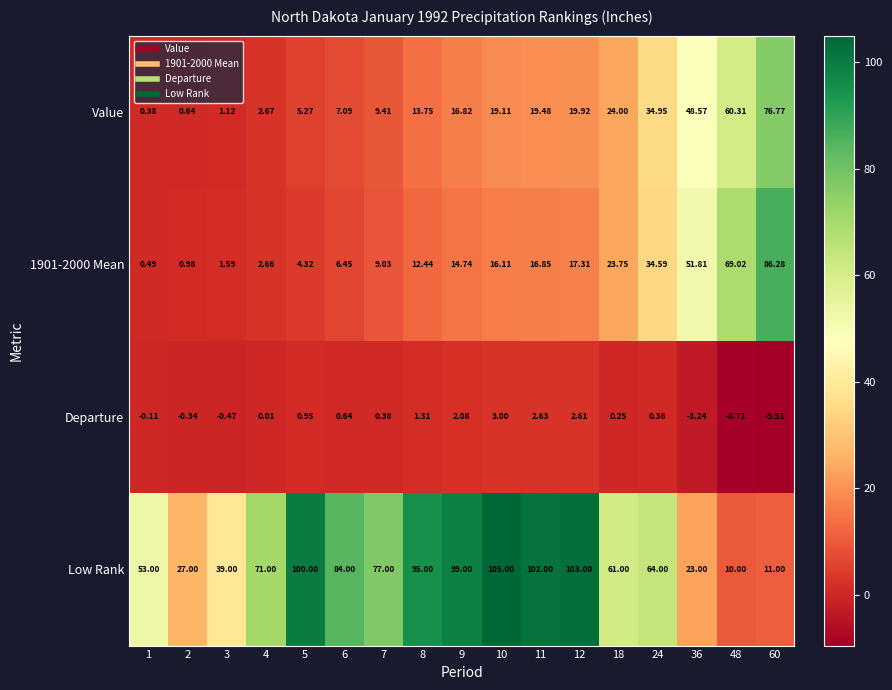

Which series changed the most between 6 and 18?

Low Rank